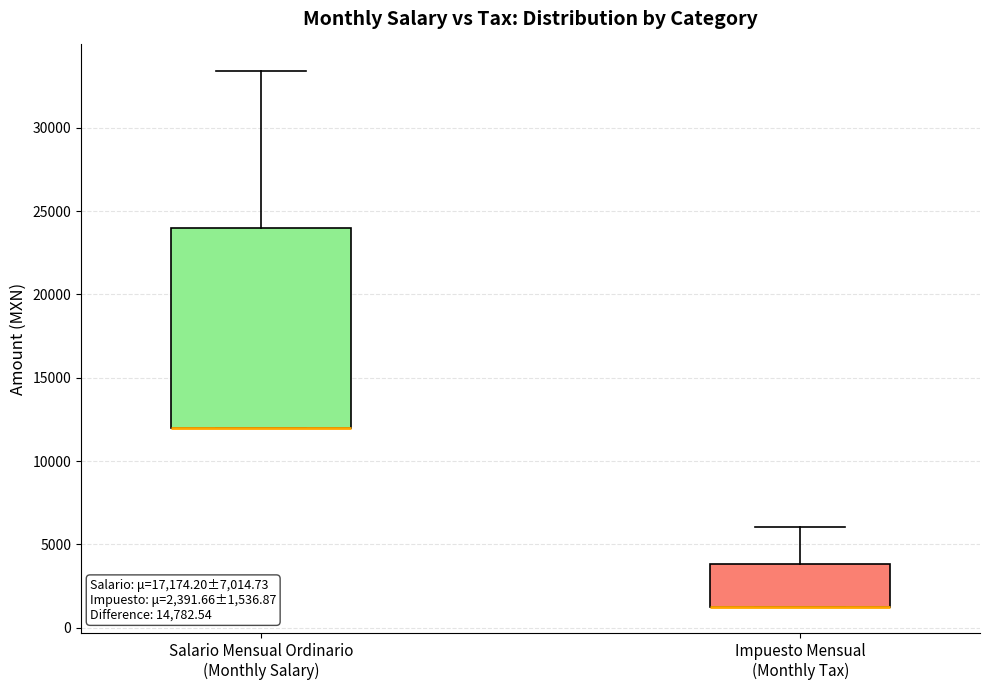

Which box is the tallest, from its lower edge to its upper edge?

Salario Mensual Ordinario (Monthly Salary)